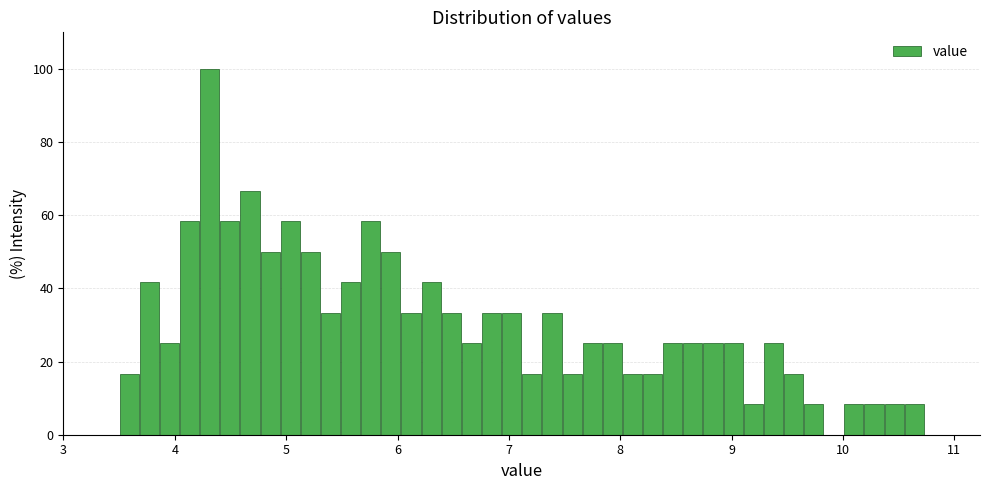

Read against the x-axis, roughly where is the centre of the tallest bar?

4.3